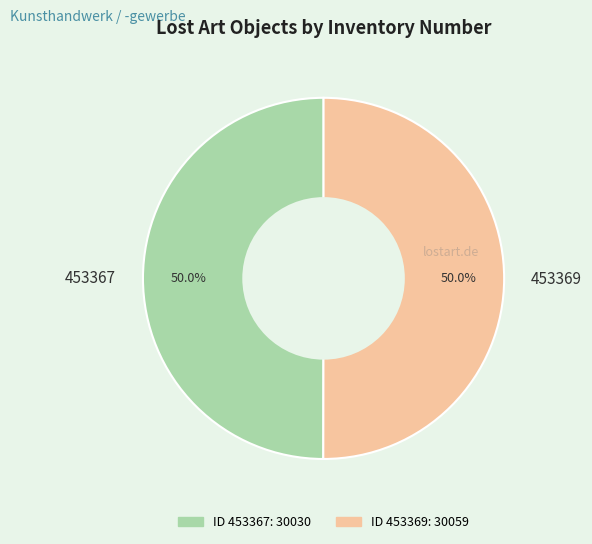

What is the total percentage of 453367 and 453369?

100.0%